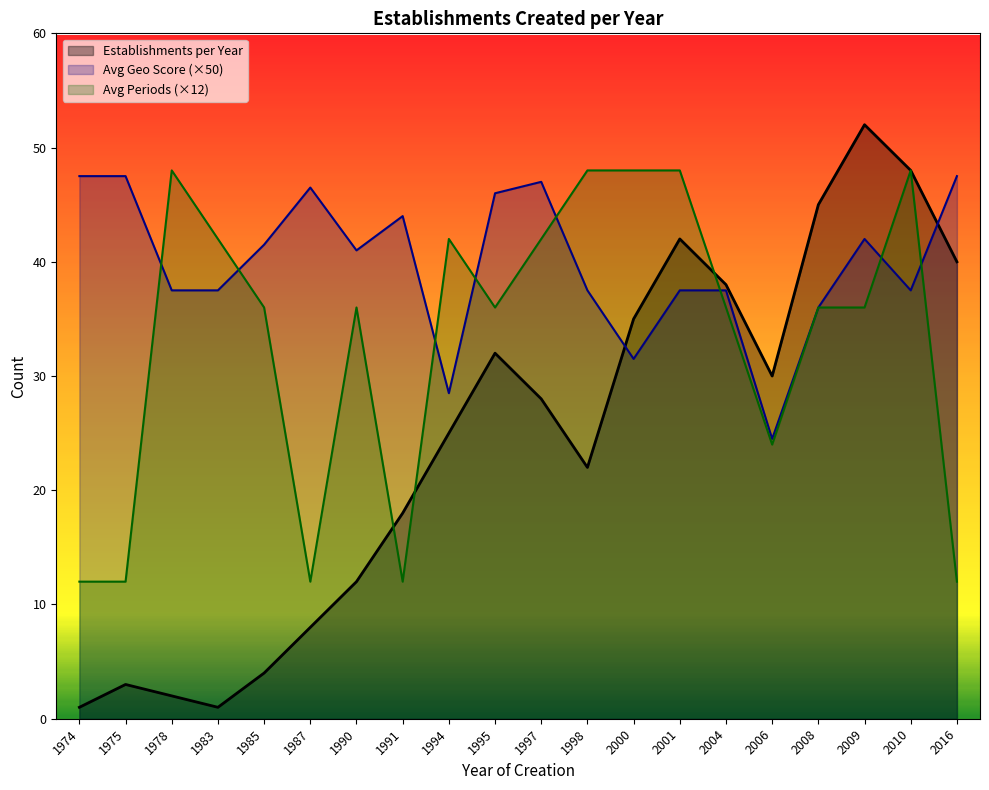

True or false: the data shows 0 at 1983.

False